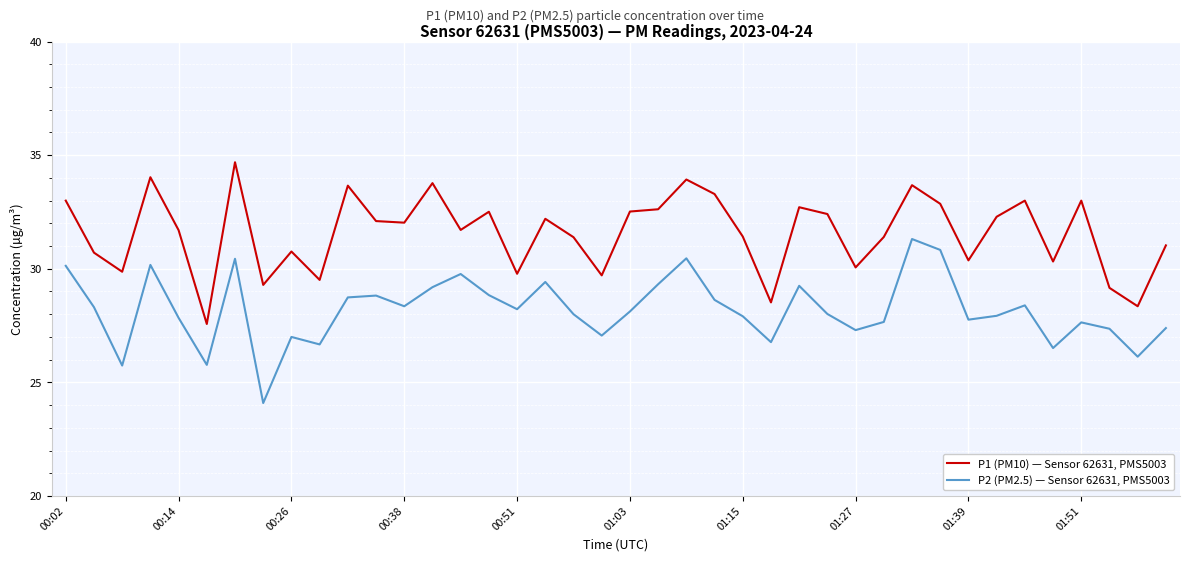

What is the lowest value of the P2 (PM2.5) — Sensor 62631, PMS5003 series?

24.1